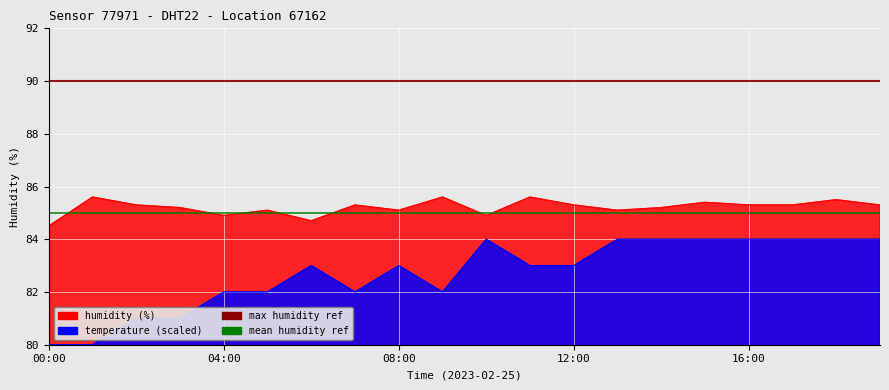

What is the sum of the max humidity ref values at 04:00 and 00:00?

180